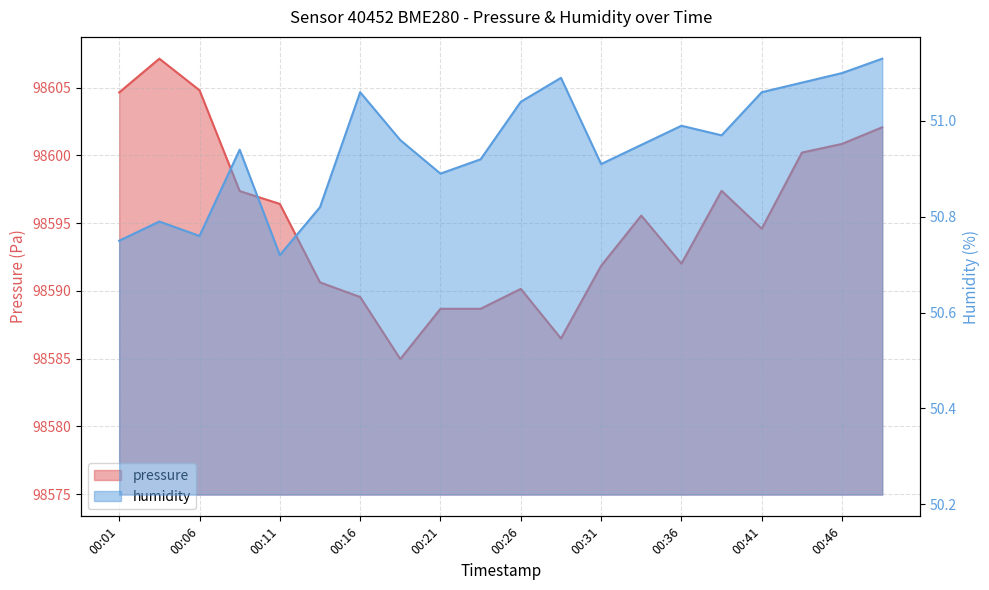

What is the approximate value of humidity at 00:33?

51.0